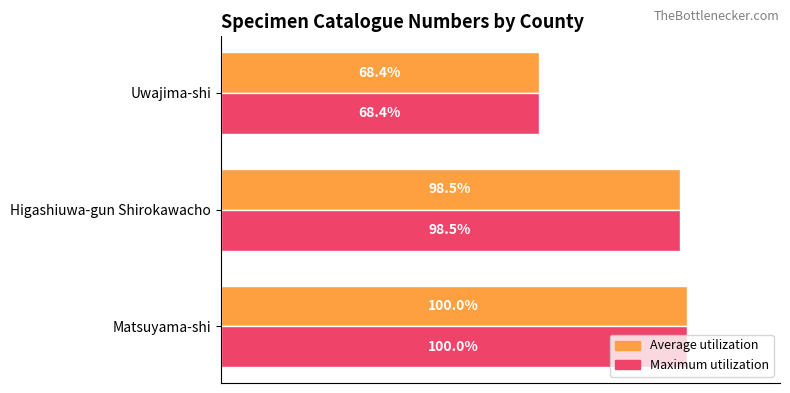

At which label is Average utilization closest to 84?

Higashiuwa-gun Shirokawacho